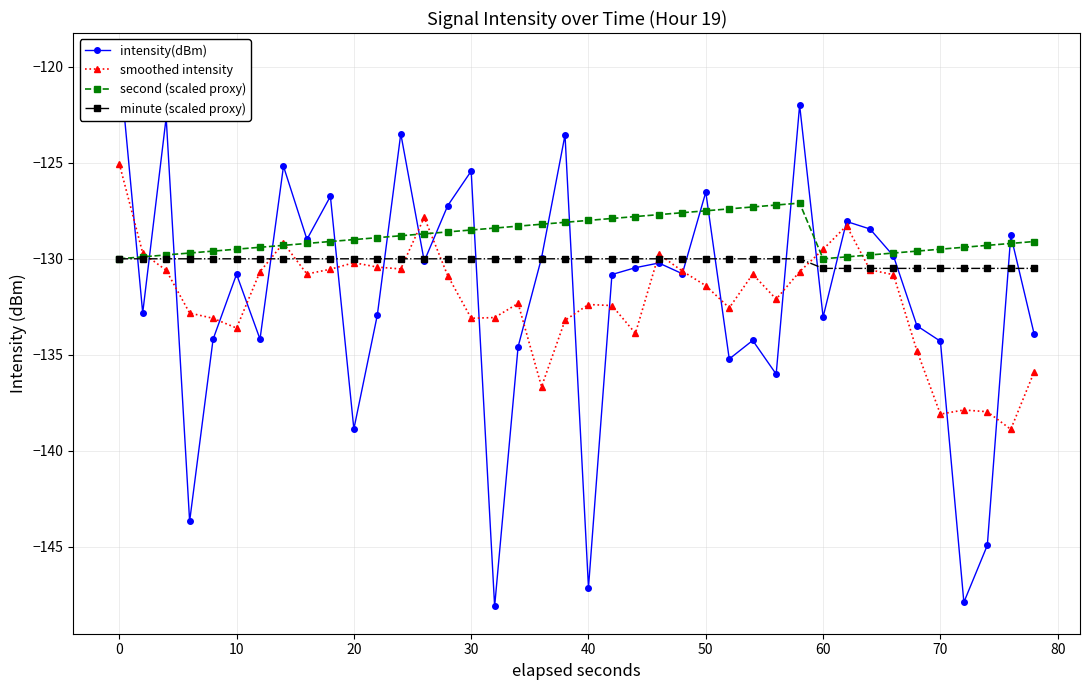

How many times do second (scaled proxy) and intensity(dBm) cross each other?

19